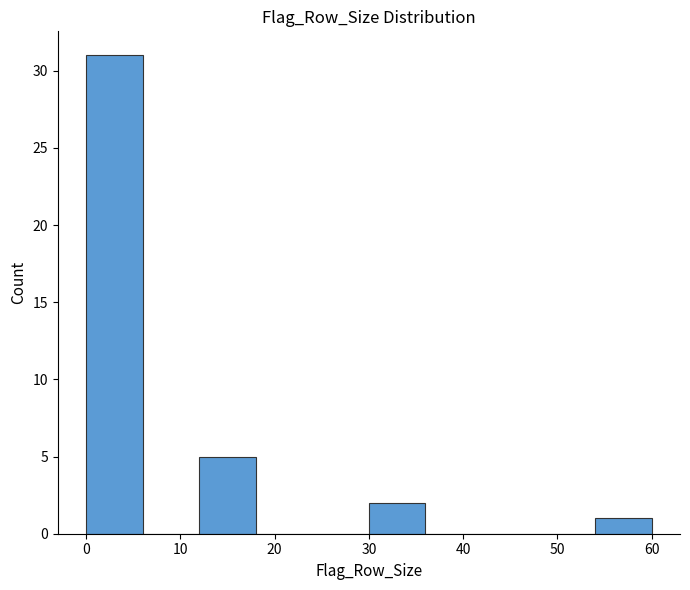

Over which range of the x-axis is the bar tallest?

0 to 6